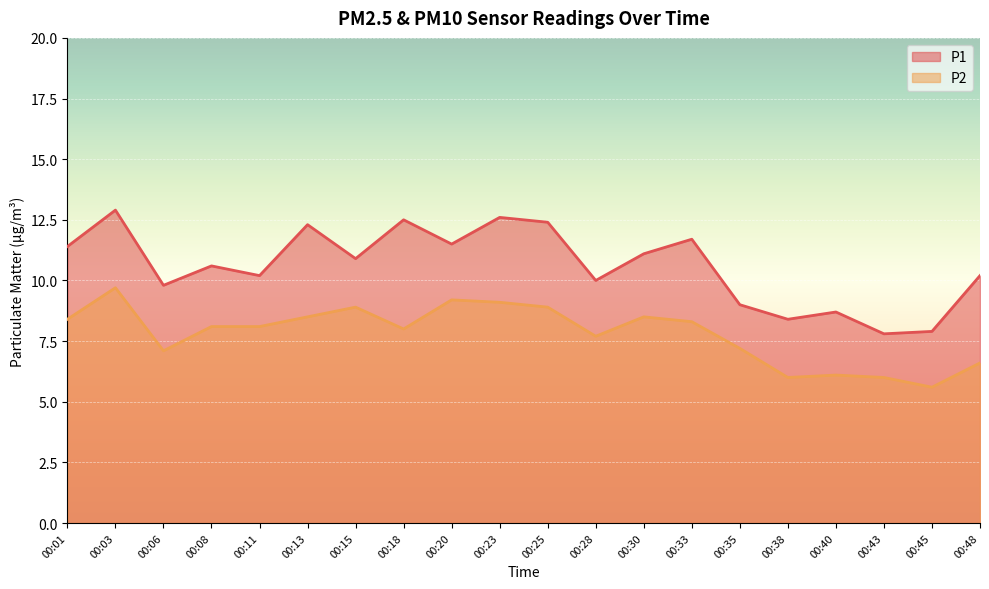

Does the chart display data point markers on the line(s)?

No